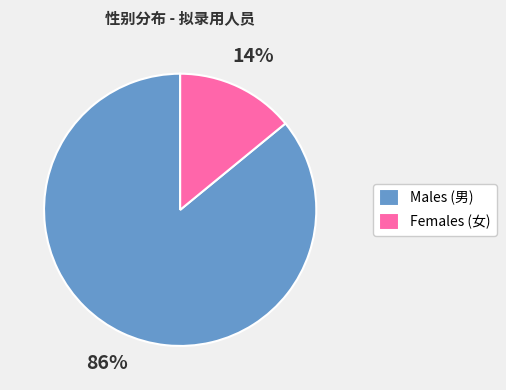

How many segments does this pie chart have?

2